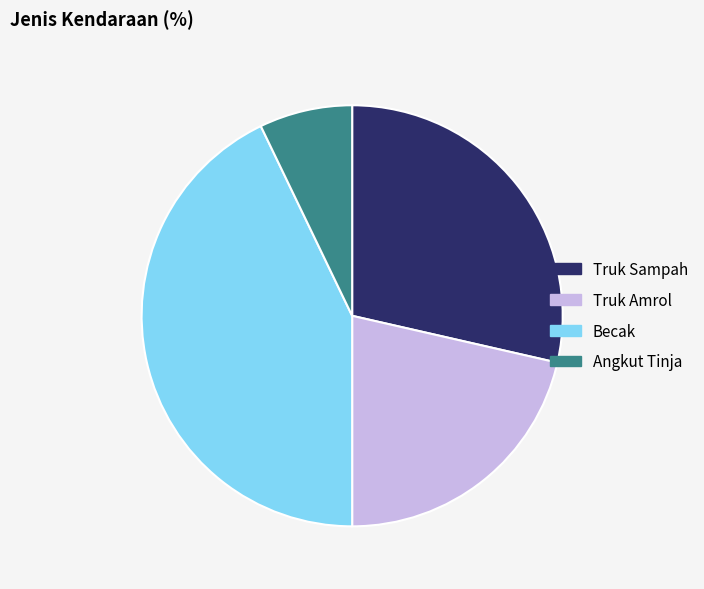

Rank the categories by value from highest to lowest.

Becak, Truk Sampah, Truk Amrol, Angkut Tinja